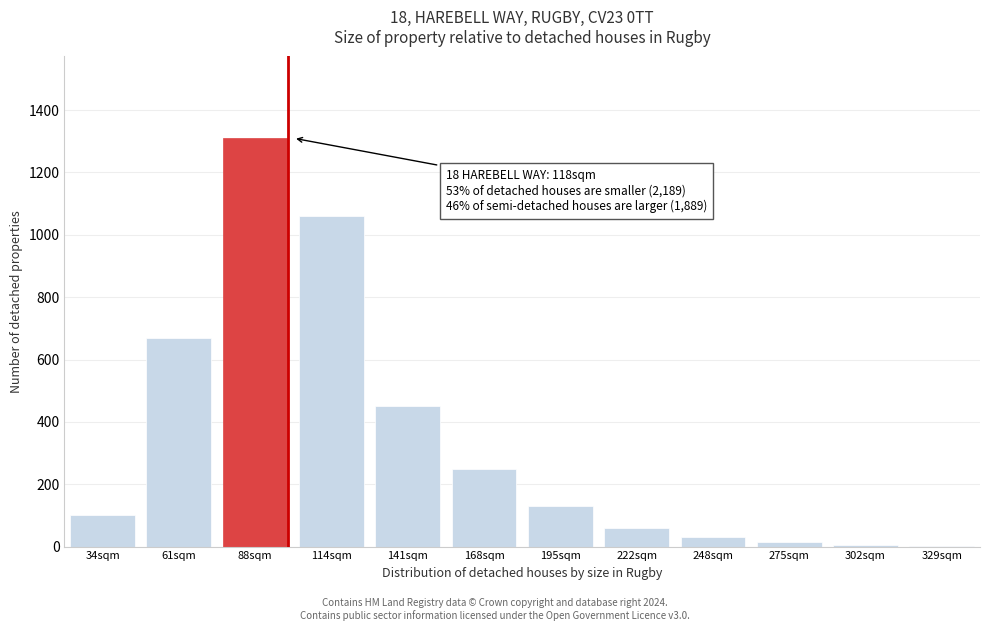

What is the maximum value shown in the chart?

1310